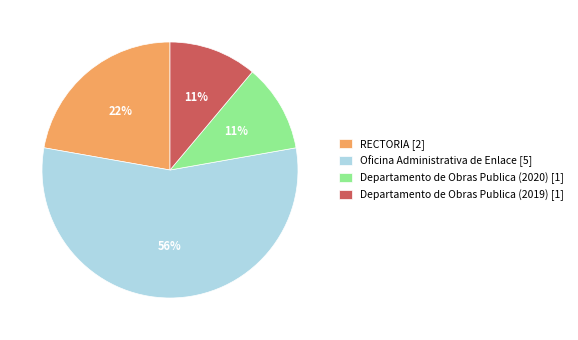

Do RECTORIA [2] and Departamento de Obras Publica (2019) [1] together represent more than half of the pie?

No